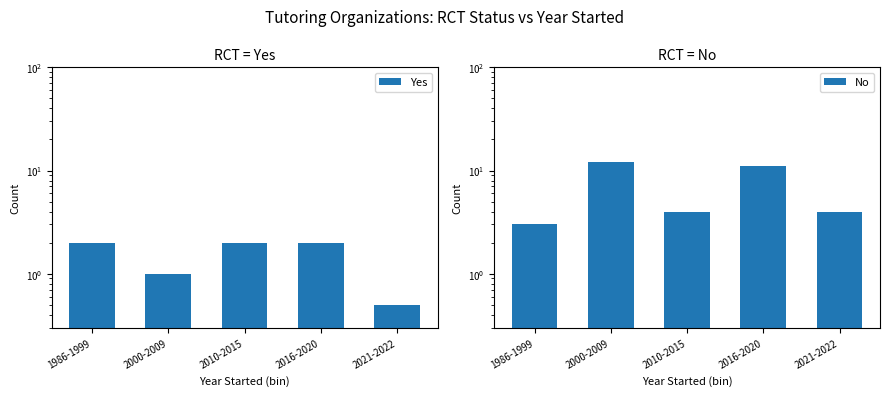

How many data points in No are less than 4?

1